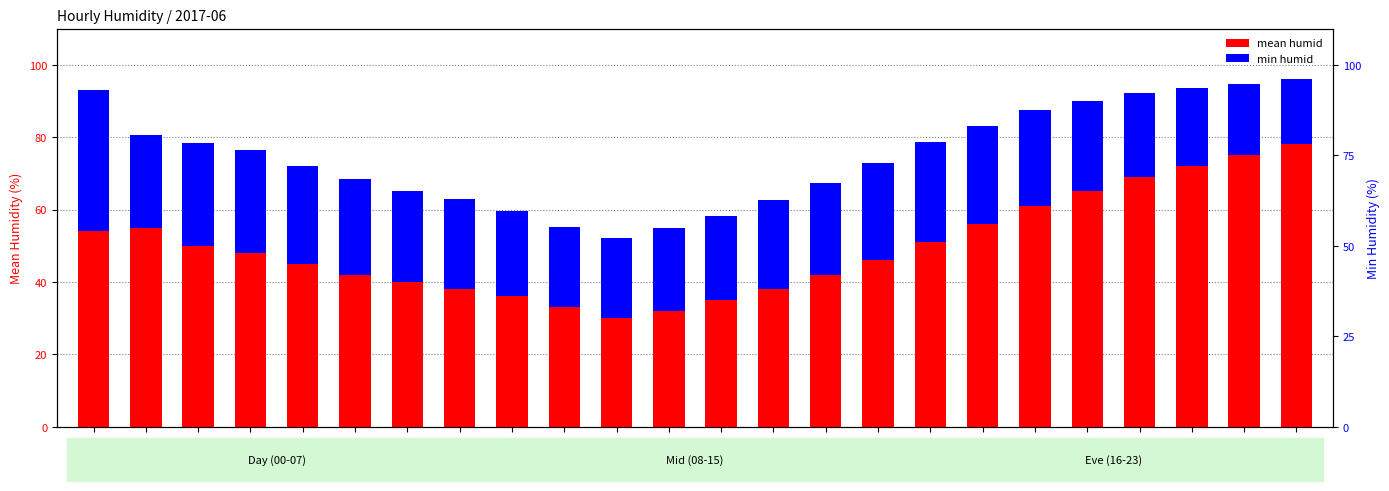

Is it true that mean humid equals 67.4 at 14:00?

True